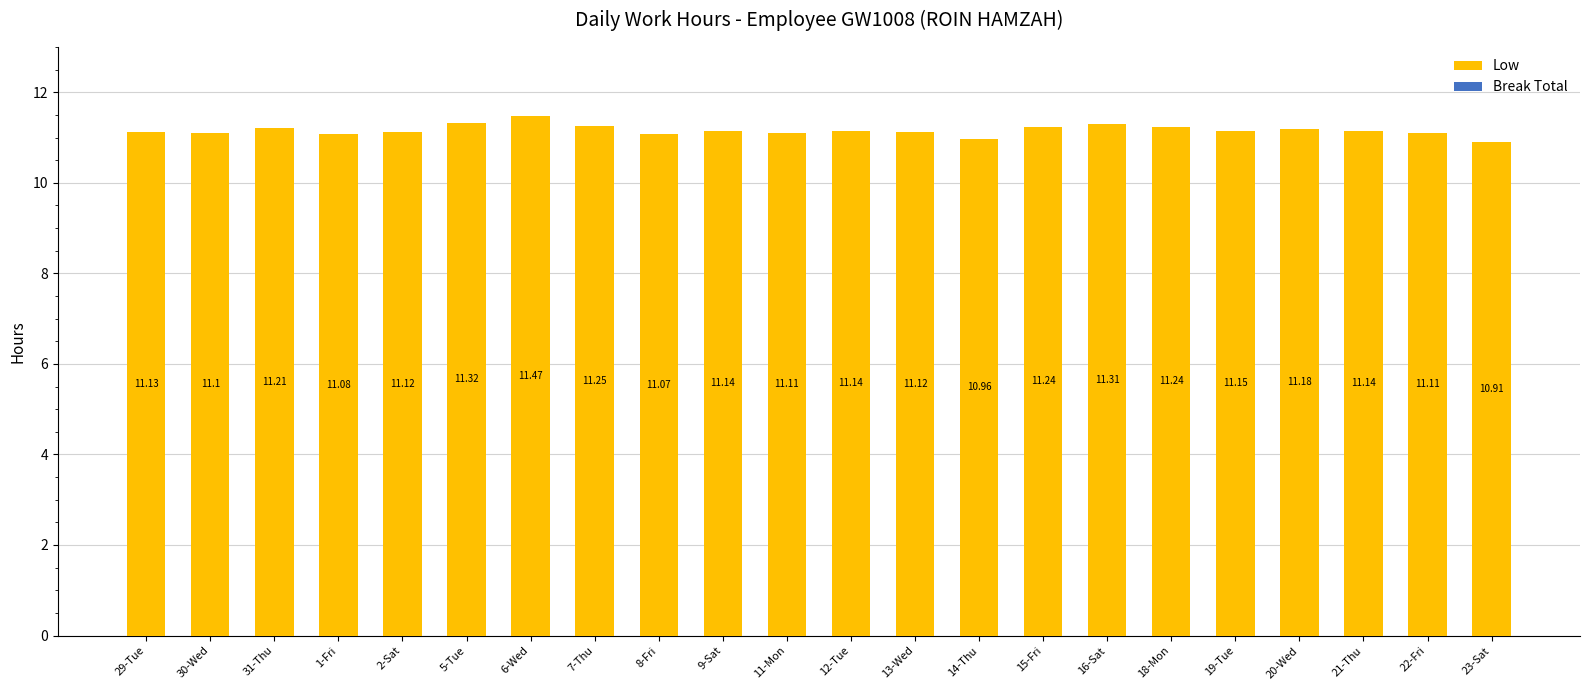

Does the chart contain stacked bars?

No